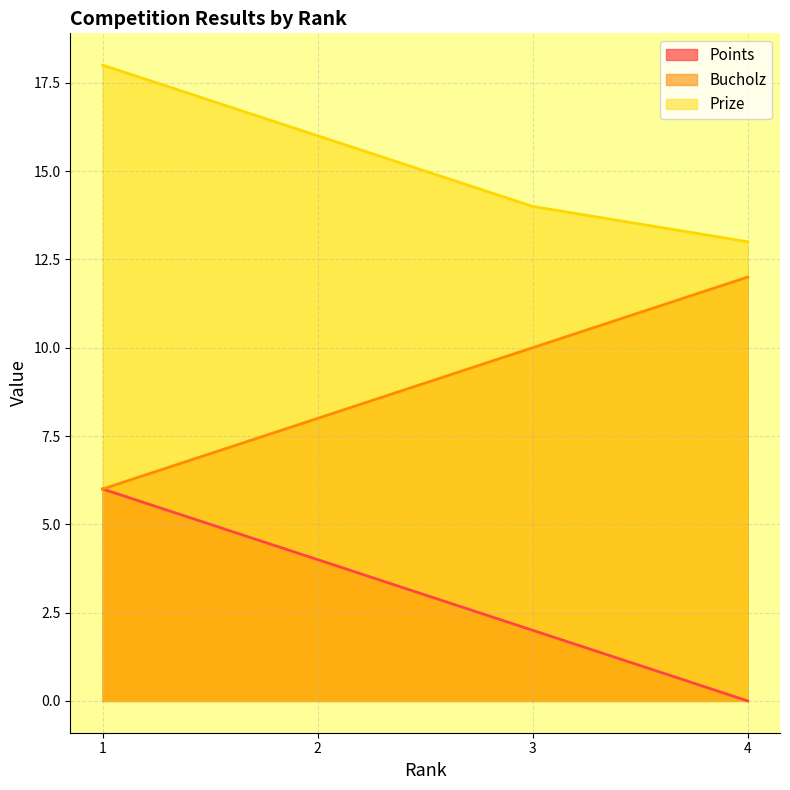

The Prize series shows 20 at 4. True or false?

False